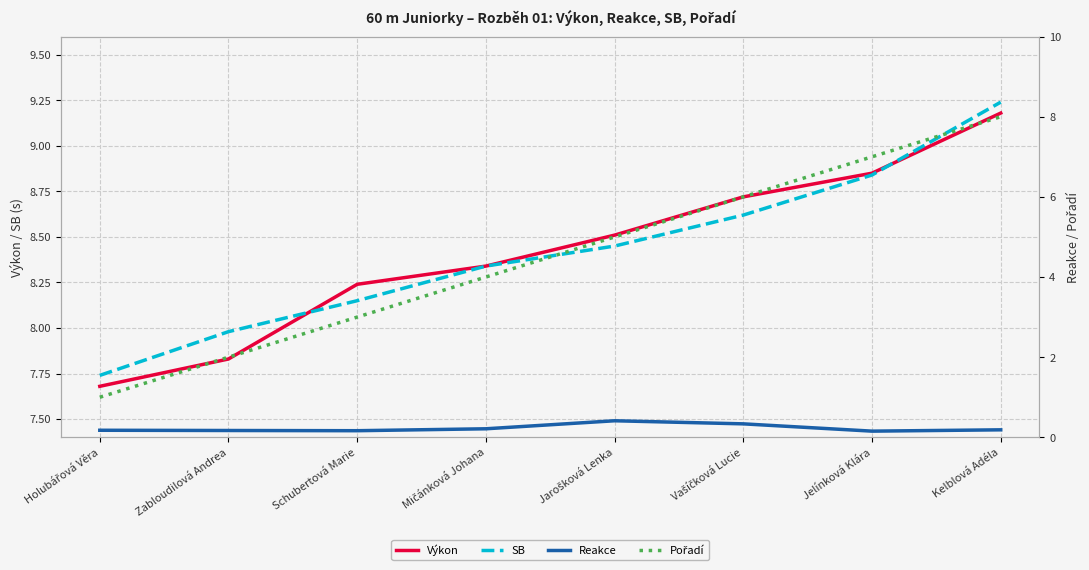

Which label corresponds to the smallest value in the chart?

Jelínková Klára